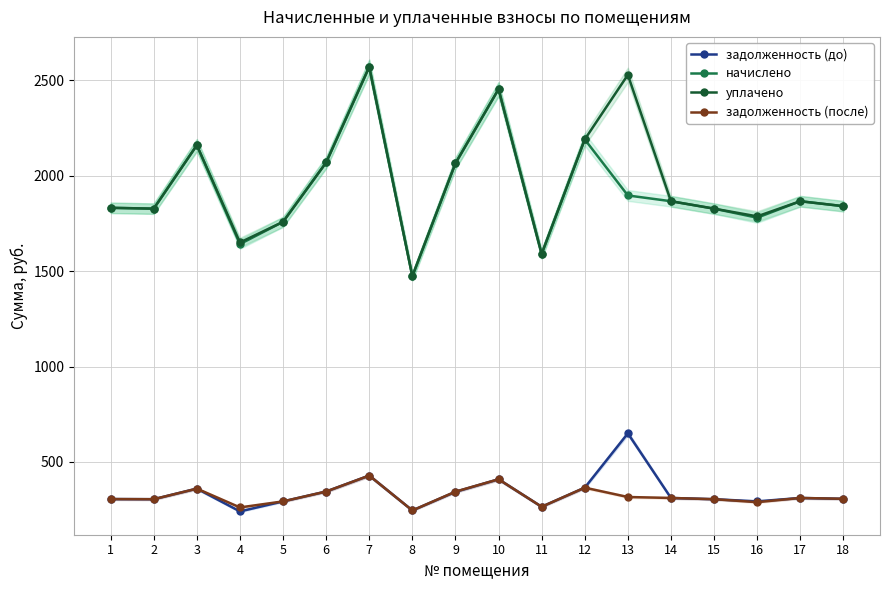

Reading left to right, transcribe all the data shown in this chart.

задолженность (до): 305.3	304.6	360.0	240.6	293.0	344.9	428.4	245.5	343.3	408.9	264.9	365.0	649.6	311.0	304.6	293.2	311.0	306.4
начислено: 1831.7	1827.4	2160.0	1641.6	1758.2	2069.3	2570.4	1473.1	2065.0	2453.8	1589.8	2190.2	1896.5	1866.2	1827.4	1779.8	1866.2	1840.3
уплачено: 1831.7	1827.4	2160.0	1650.0	1758.2	2069.3	2570.4	1473.1	2065.0	2453.8	1589.8	2190.2	2528.6	1866.2	1827.4	1787.0	1866.2	1840.3
задолженность (после): 305.3	304.6	360.0	261.4	293.0	344.9	428.4	245.5	344.2	409.0	265.0	365.0	316.1	311.0	304.6	289.1	311.0	306.7